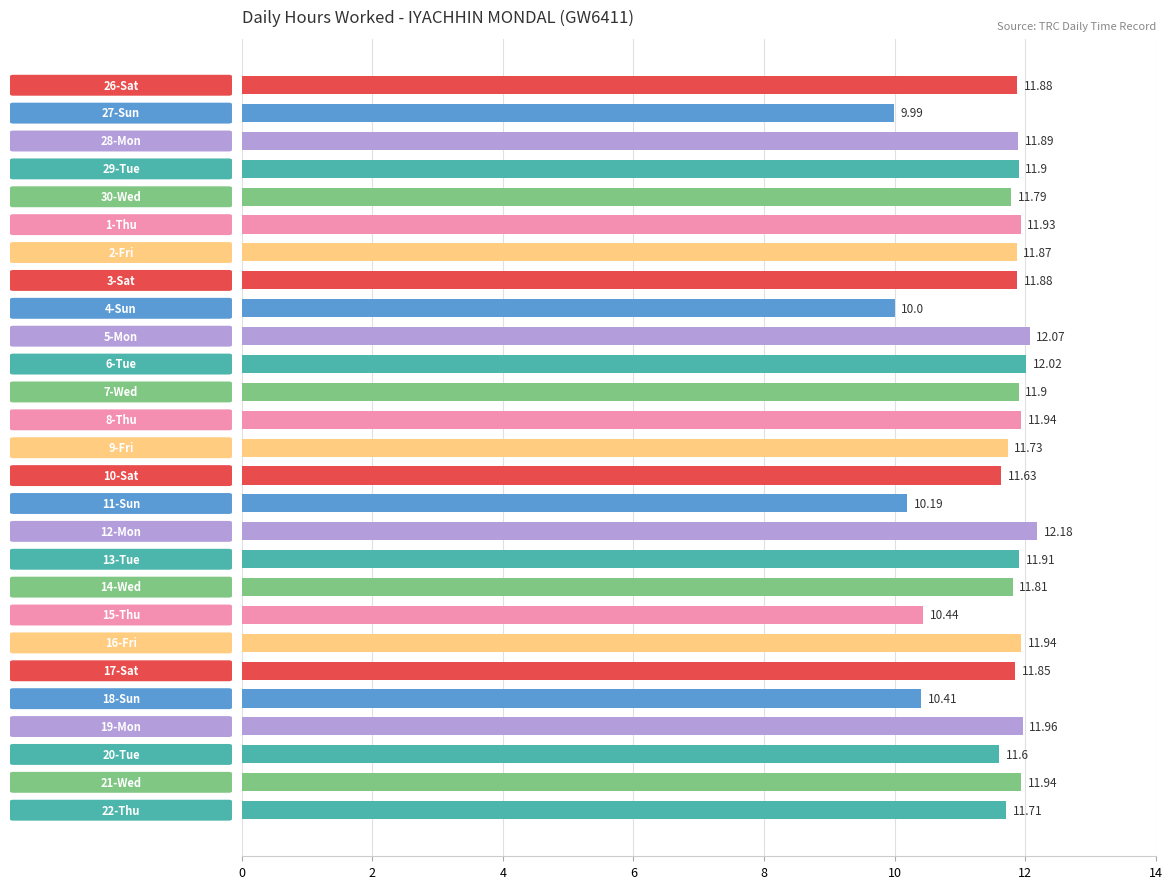

What is the sum of all values?

312.4